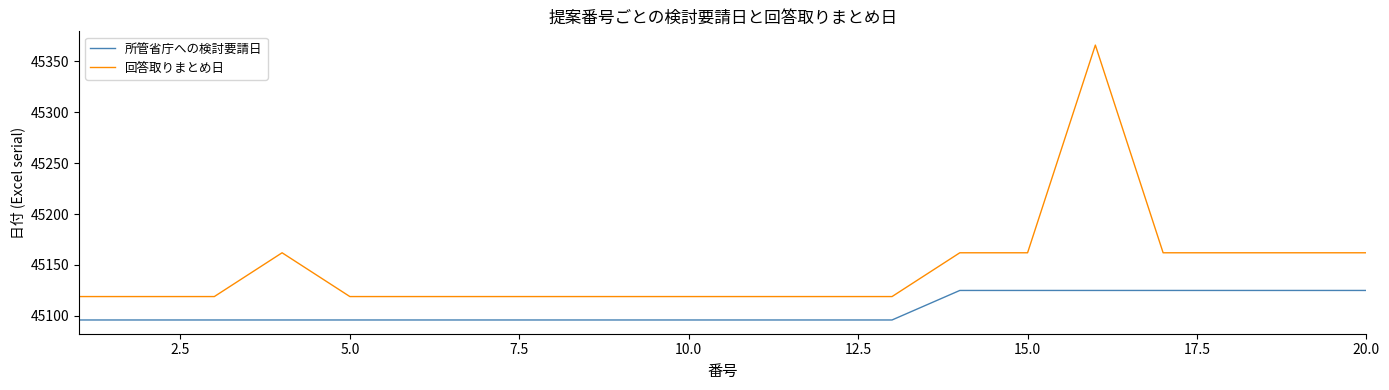

Which series has the largest total across all categories?

回答取りまとめ日